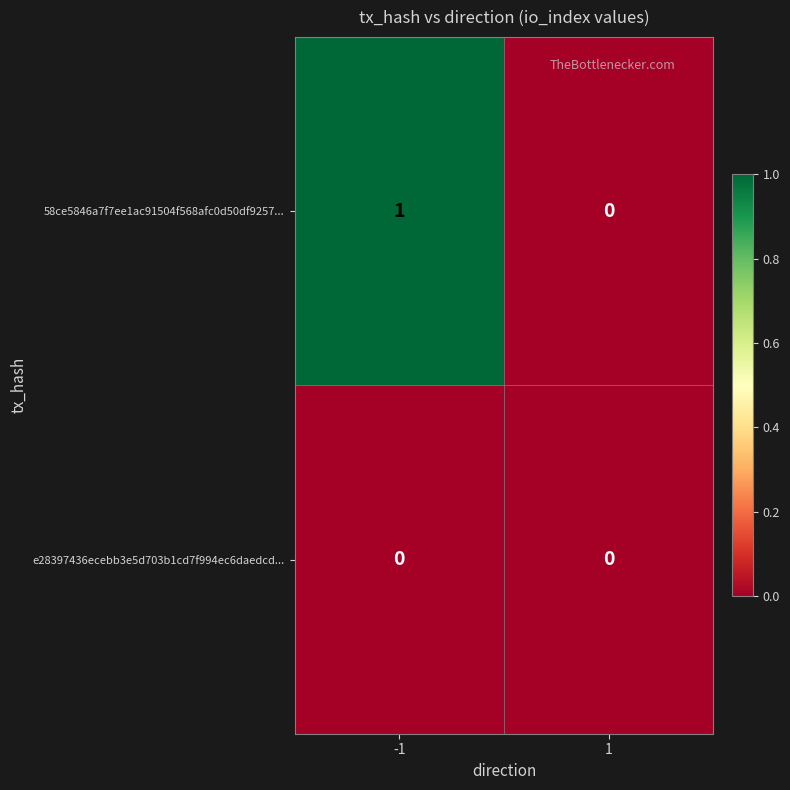

Reading left to right, list all the values displayed in this chart.

58ce5846a7f7ee1ac91504f568afc0d50df9257...: 1	0
e28397436ecebb3e5d703b1cd7f994ec6daedcd...: 0	0